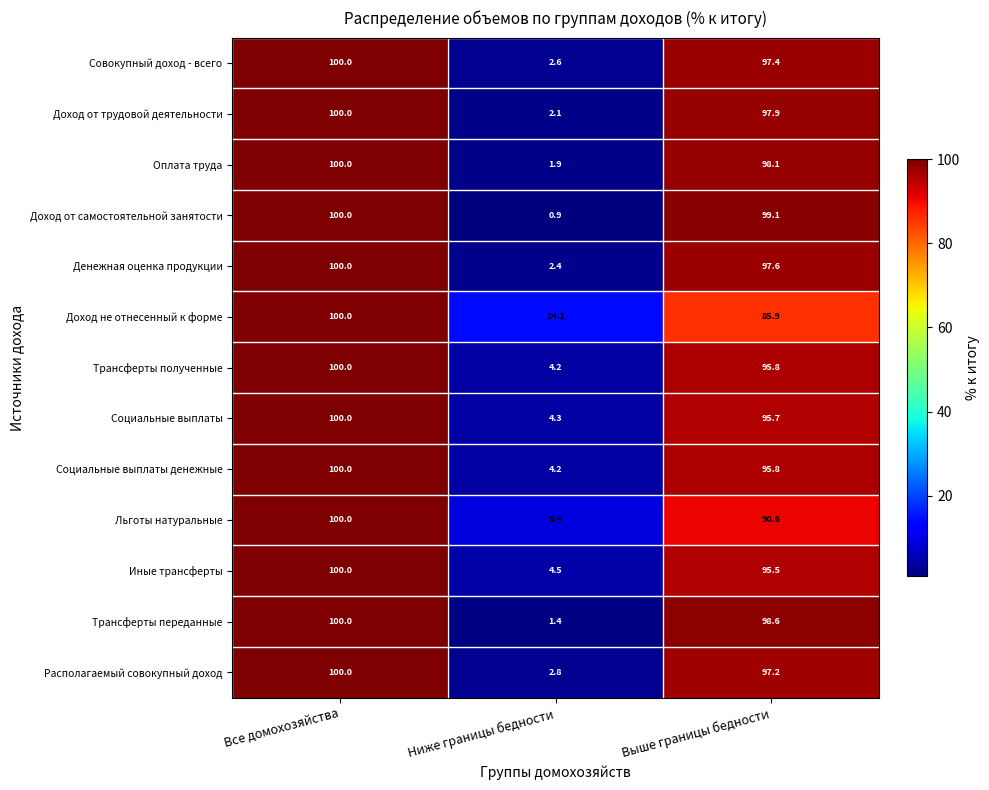

At which category does the chart reach its peak across all series?

Все домохозяйства